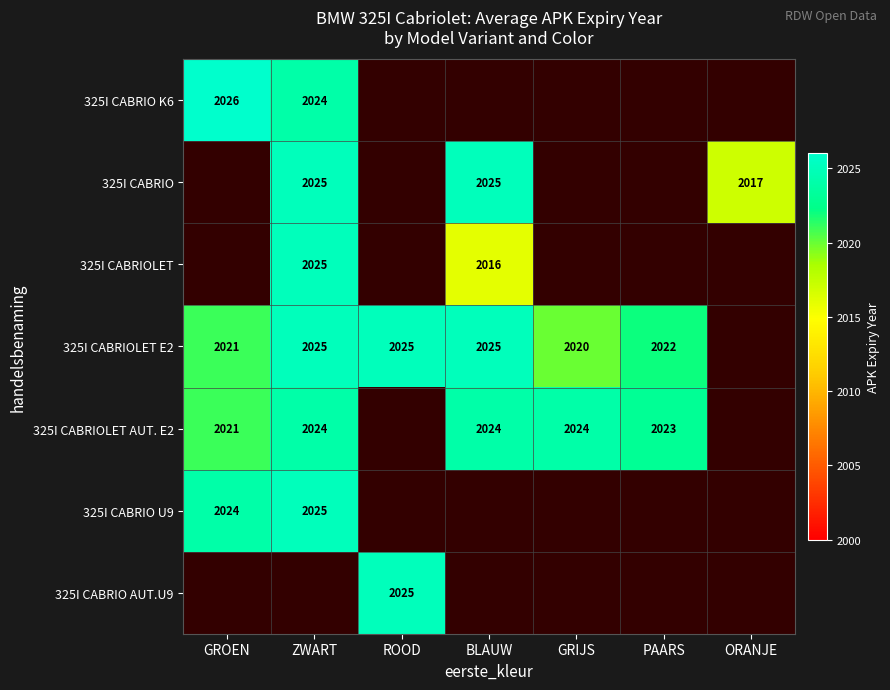

Is the value of 325I CABRIO at ZWART greater than the value of 325I CABRIO K6 at GROEN?

No